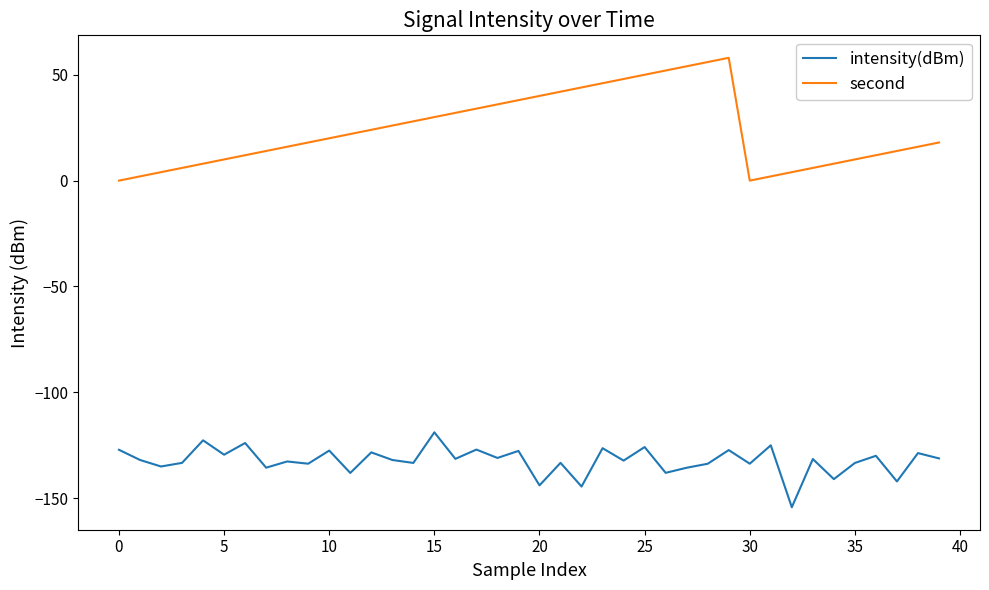

What is the highest value of the intensity(dBm) series?

-118.9